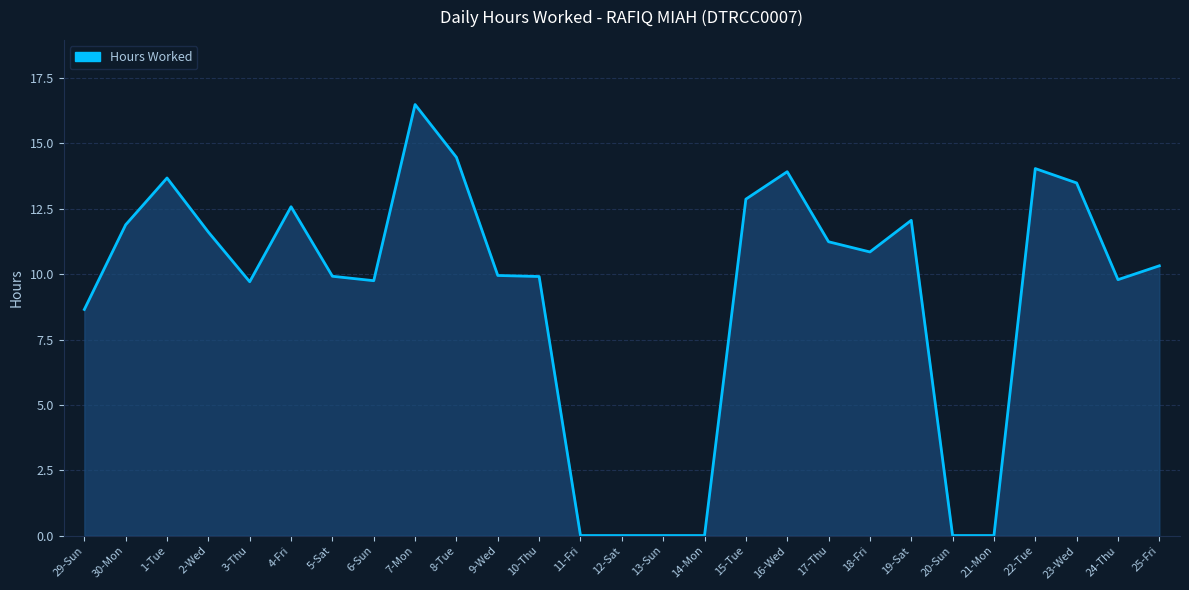

What is the sum of the values at 10-Thu and 13-Sun?

9.9